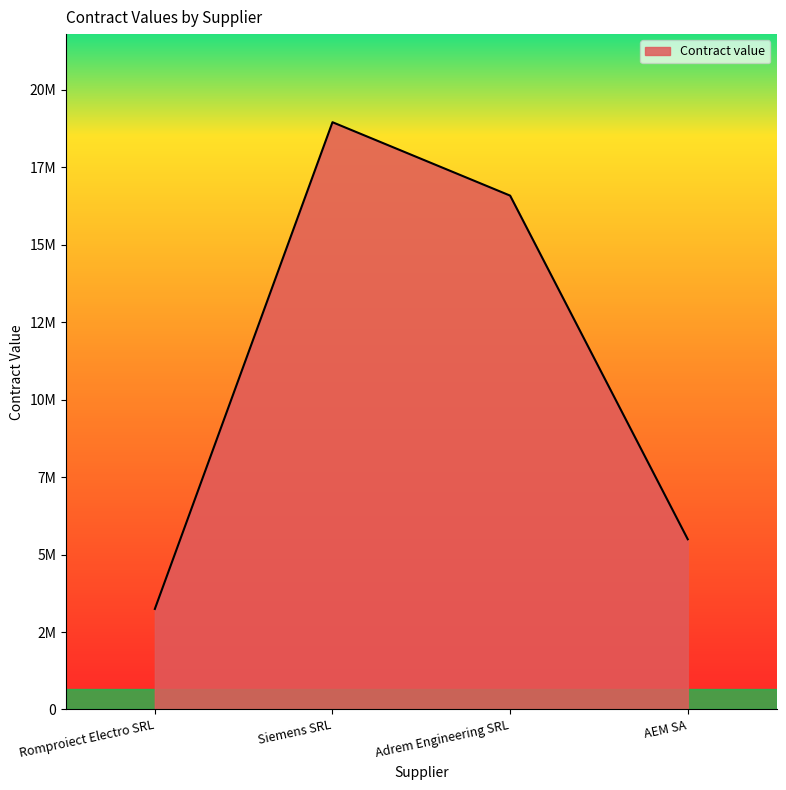

Reading left to right, extract all data points from this chart.

3245039	18960000	16590000	5495000